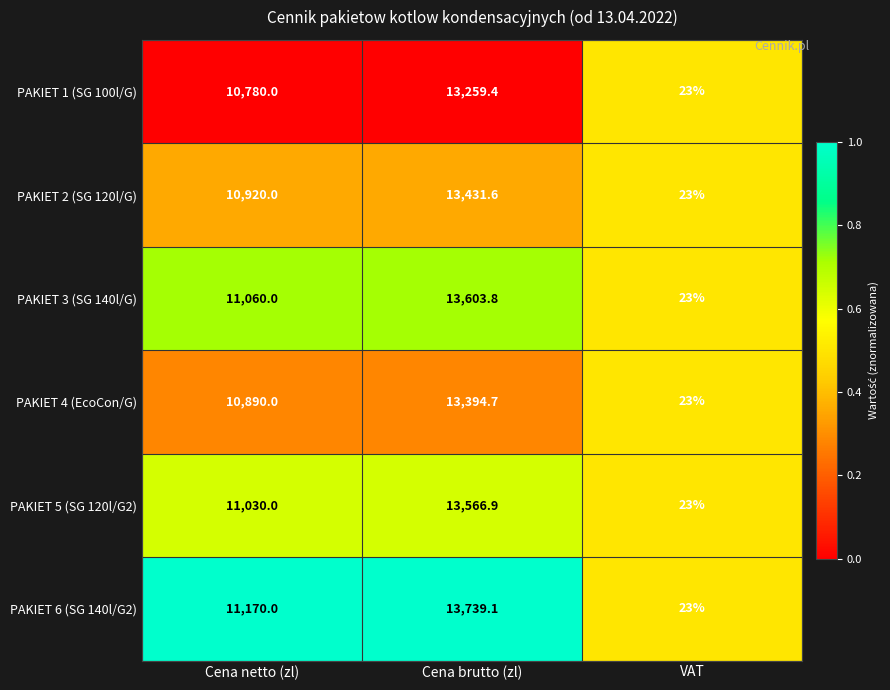

What is the sum of all PAKIET 4 (EcoCon/G) values?

24307.7